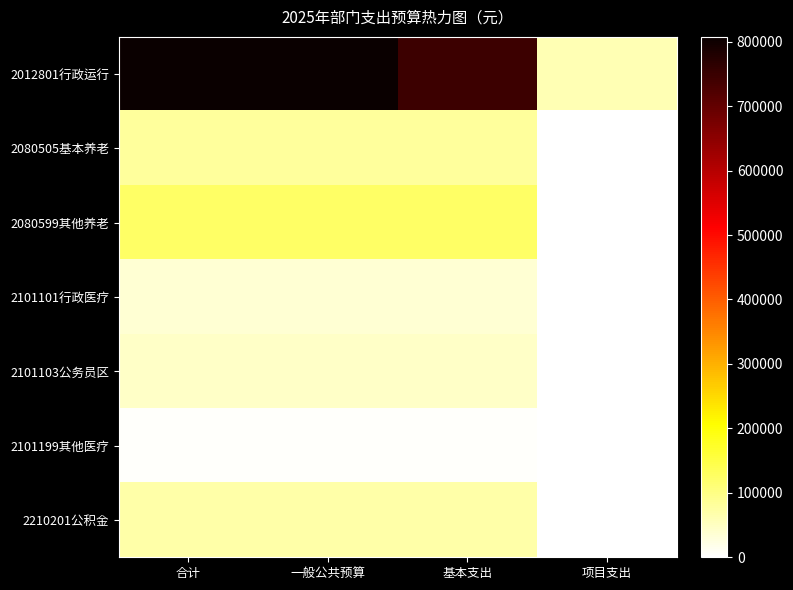

Rank the series by their maximum value, from lowest to highest.

2101199其他医疗, 2101101行政医疗, 2101103公务员区, 2210201公积金, 2080505基本养老, 2080599其他养老, 2012801行政运行